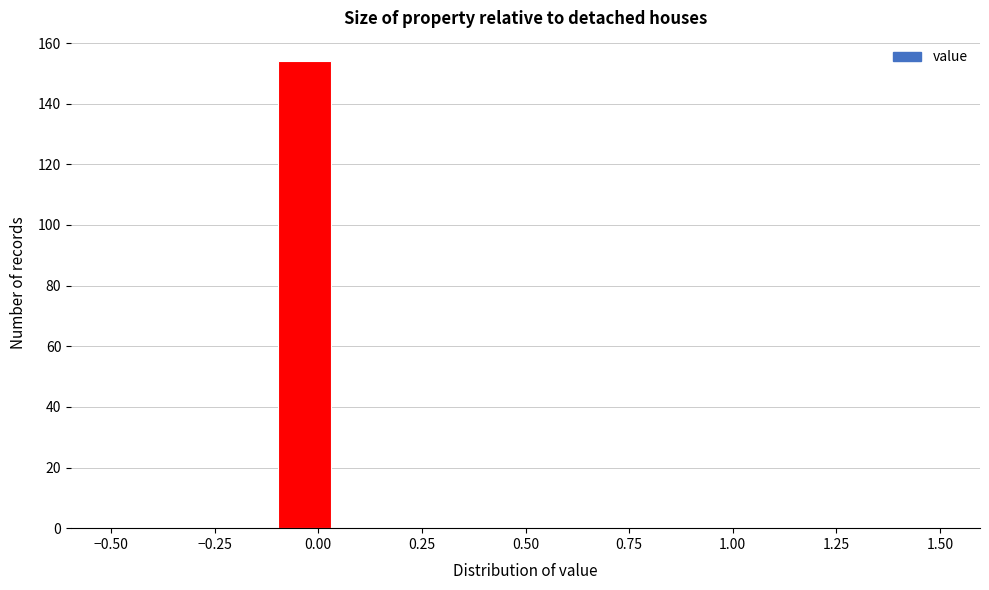

Read against the x-axis, roughly where is the centre of the tallest bar?

-0.05